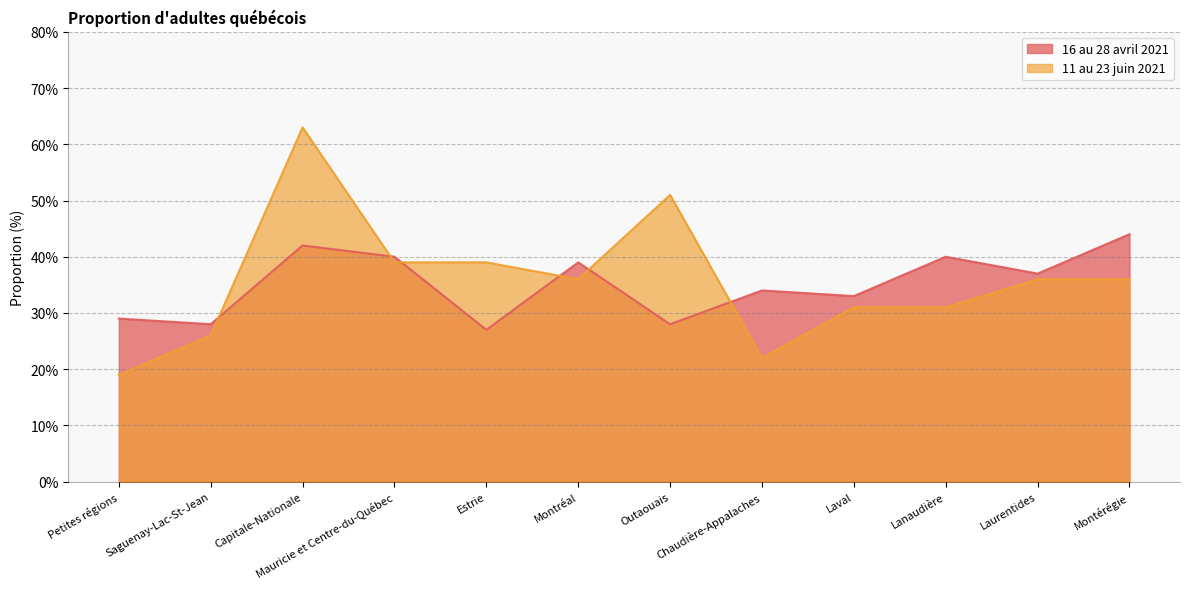

At which category does 11 au 23 juin 2021 reach its first local valley?

Montréal